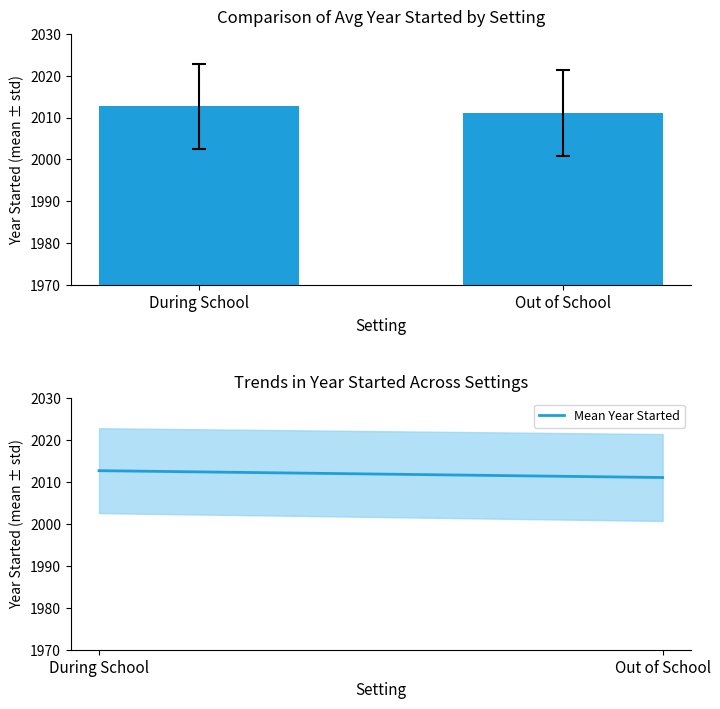

List the labels in order of value, smallest first.

Out of School, During School